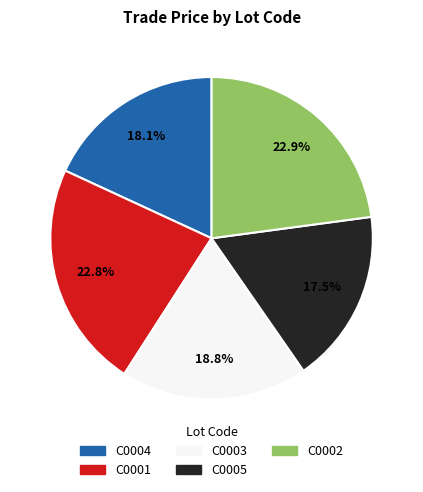

Does any single category account for the majority?

No